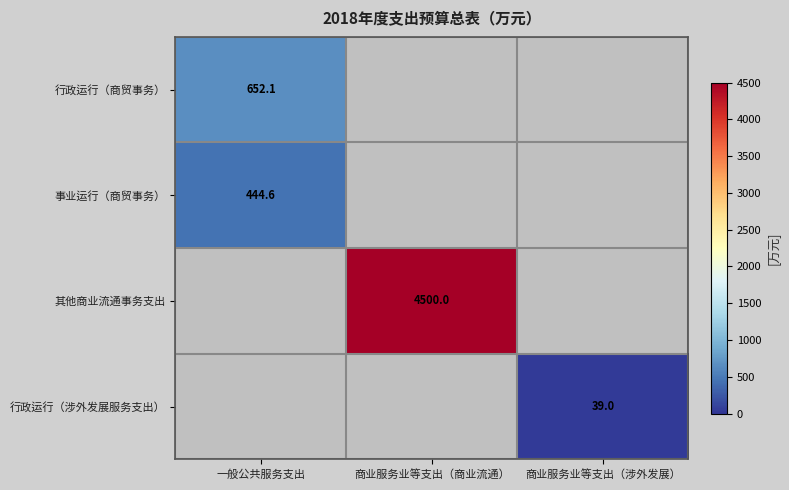

The value of 其他商业流通事务支出 at 商业服务业等支出（商业流通） is 929.9. True or false?

False